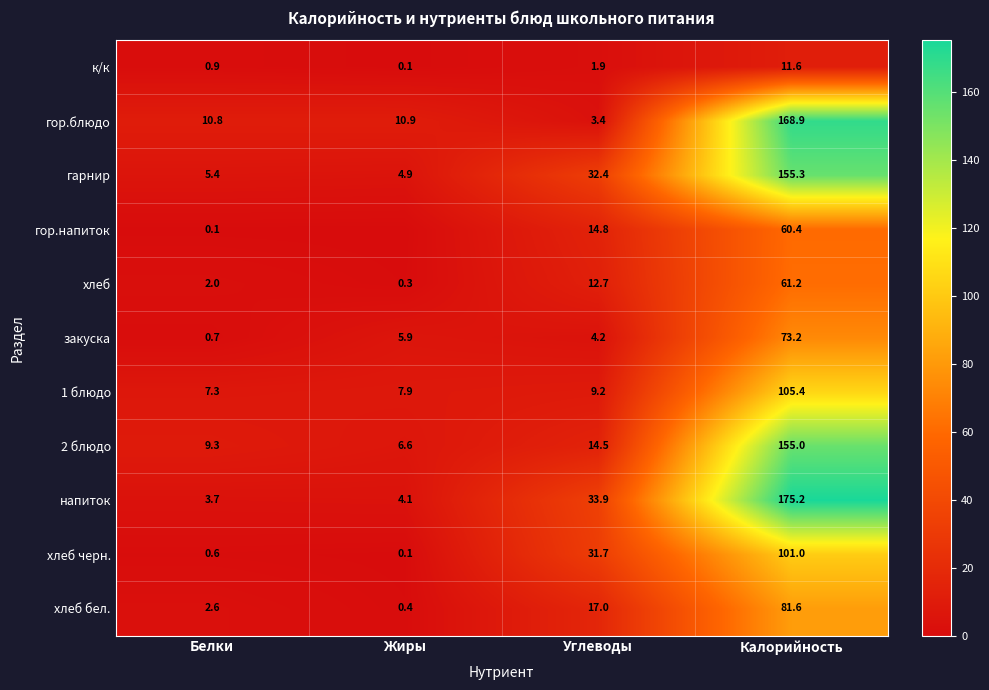

What is the total value across all series at Калорийность?

1148.8